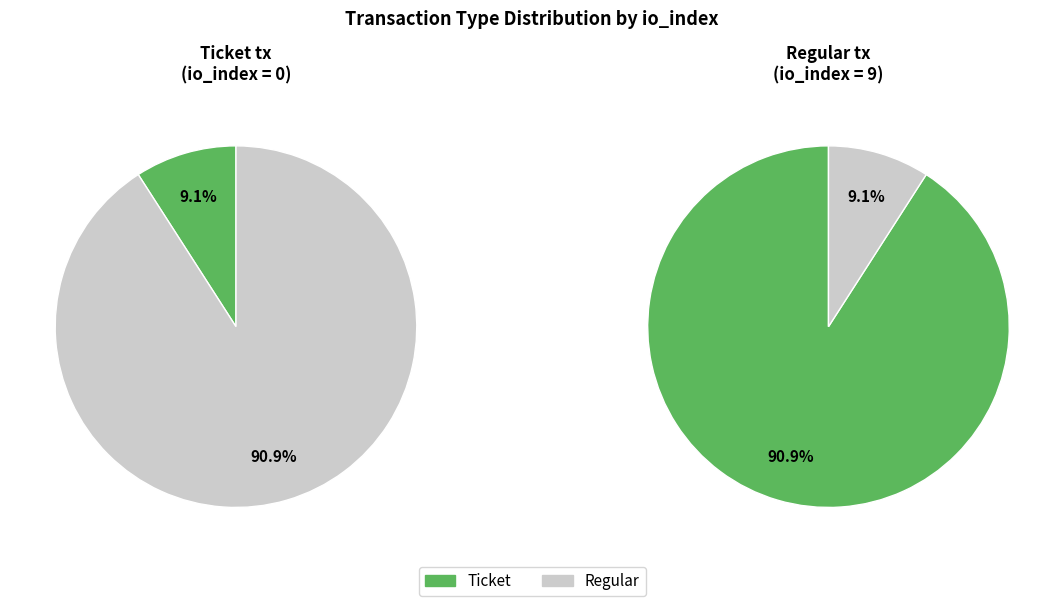

What is the largest slice in the pie chart?

tx_type: Regular (io_index=9)